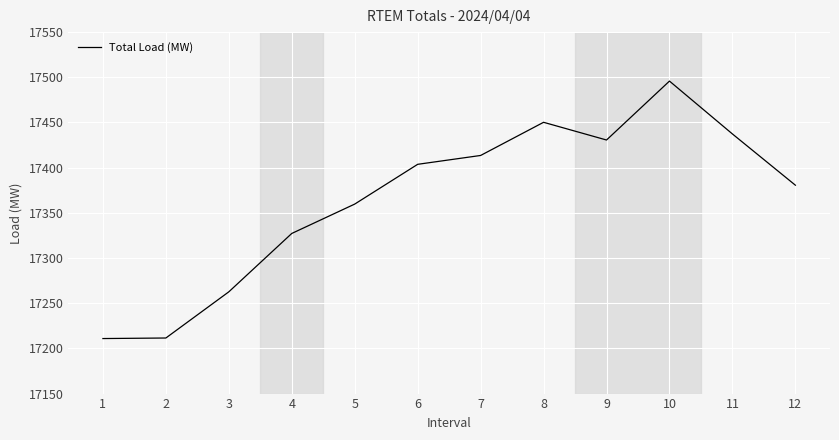

How many values are below 17403?

6